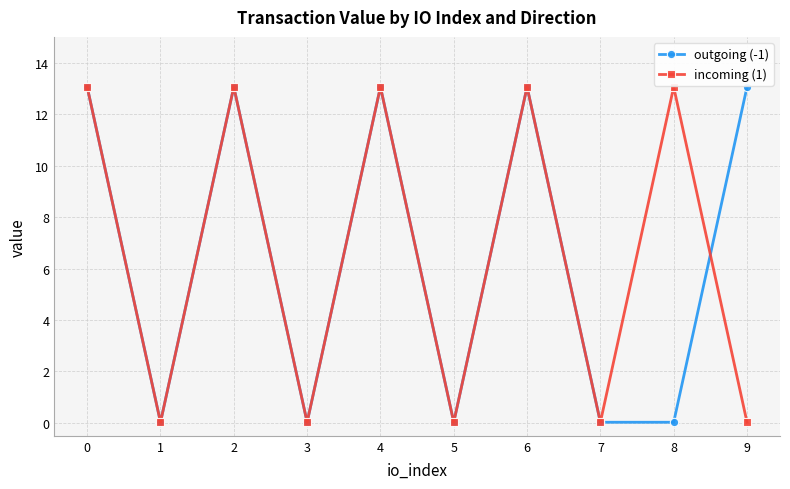

True or false: incoming (1) has more than 1 points higher than both neighbors.

True